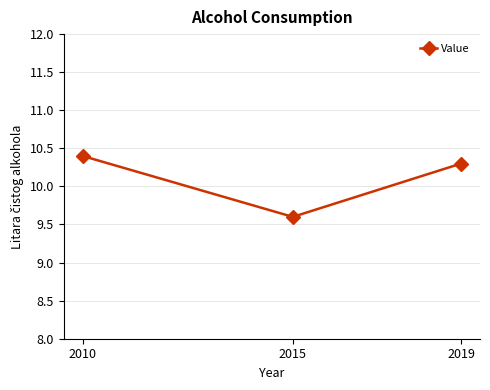

What is the smallest value displayed?

9.6